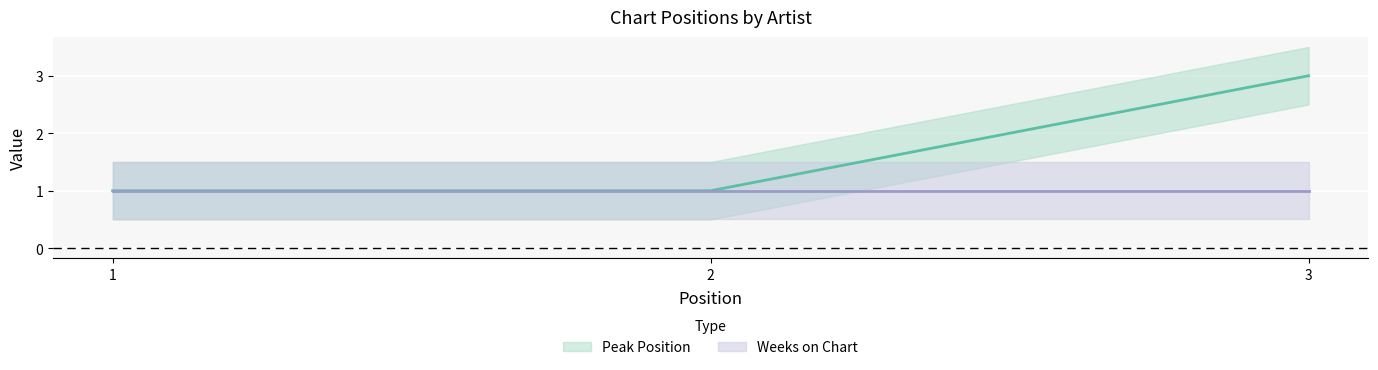

What is the maximum value shown in the chart?

3